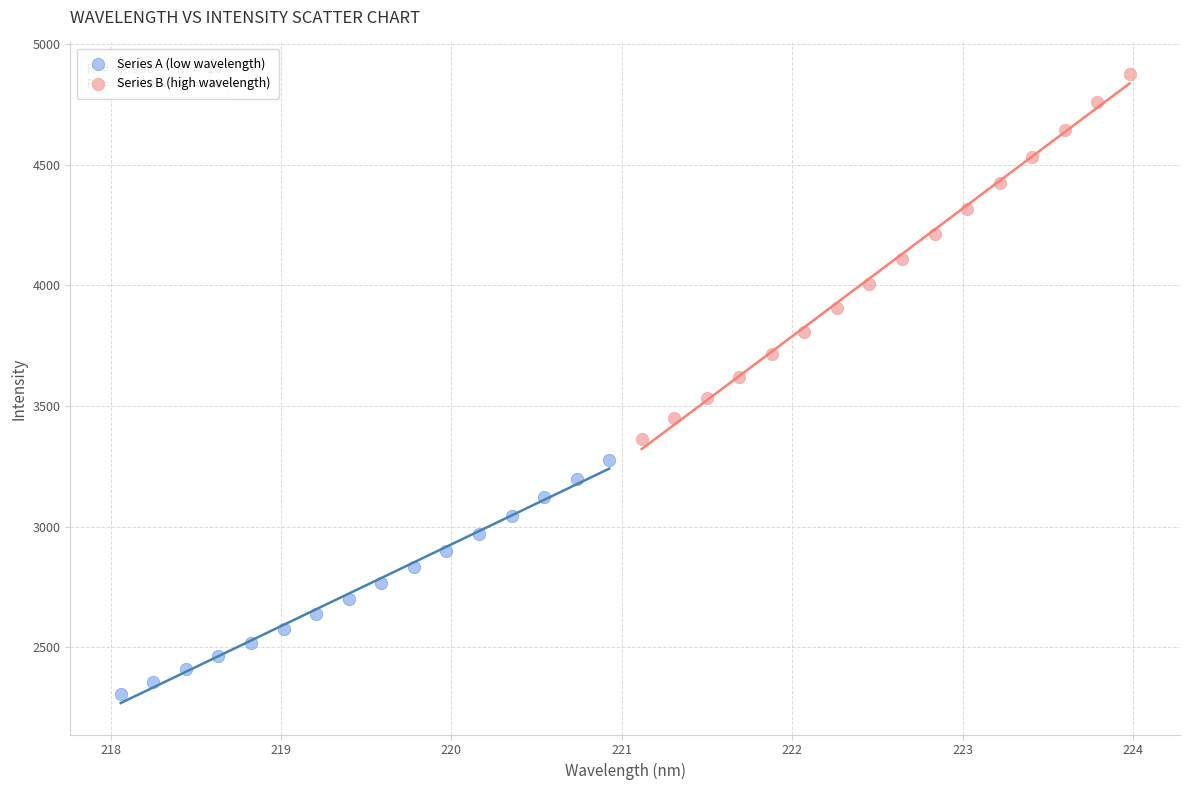

Which series contains the highest Y value?

Series B (high wavelength)